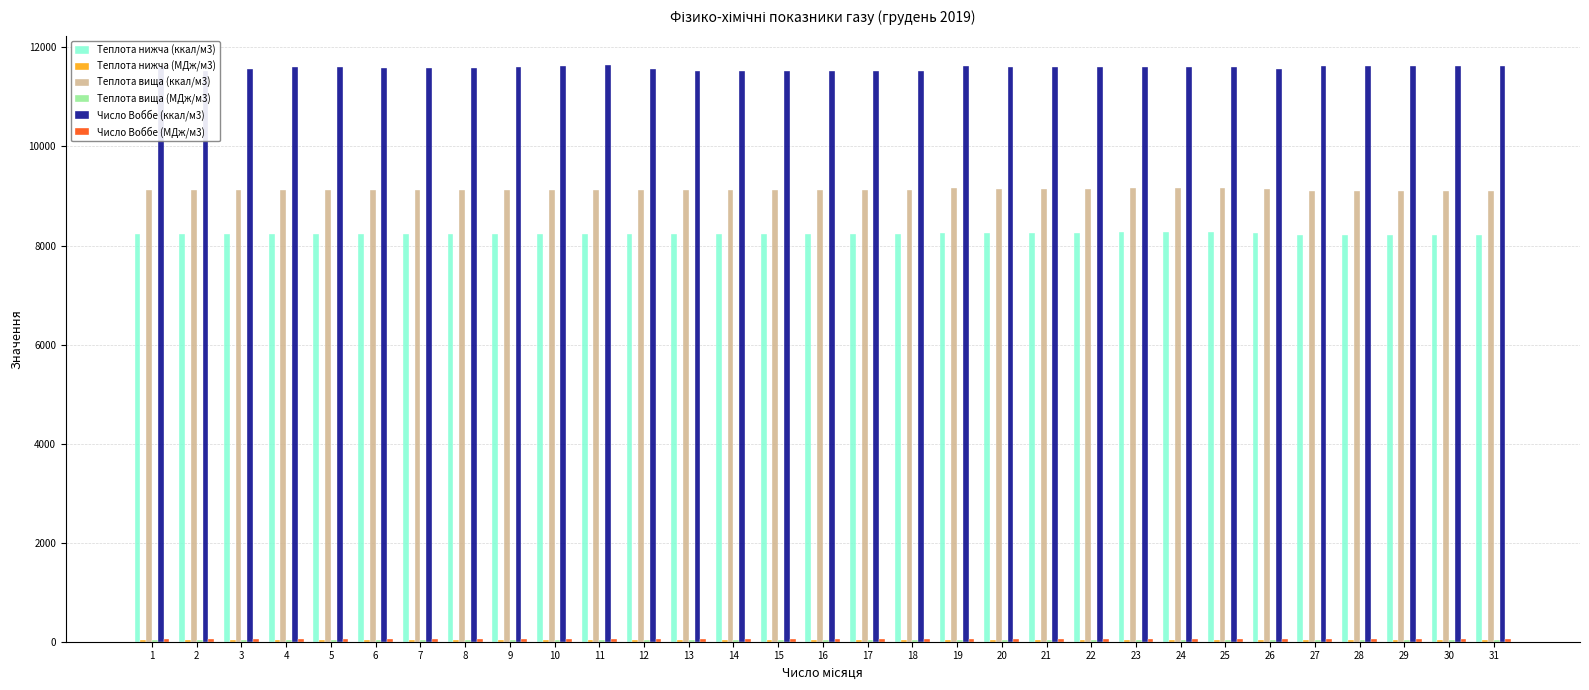

What is the total value across all series at 7?

29064.5